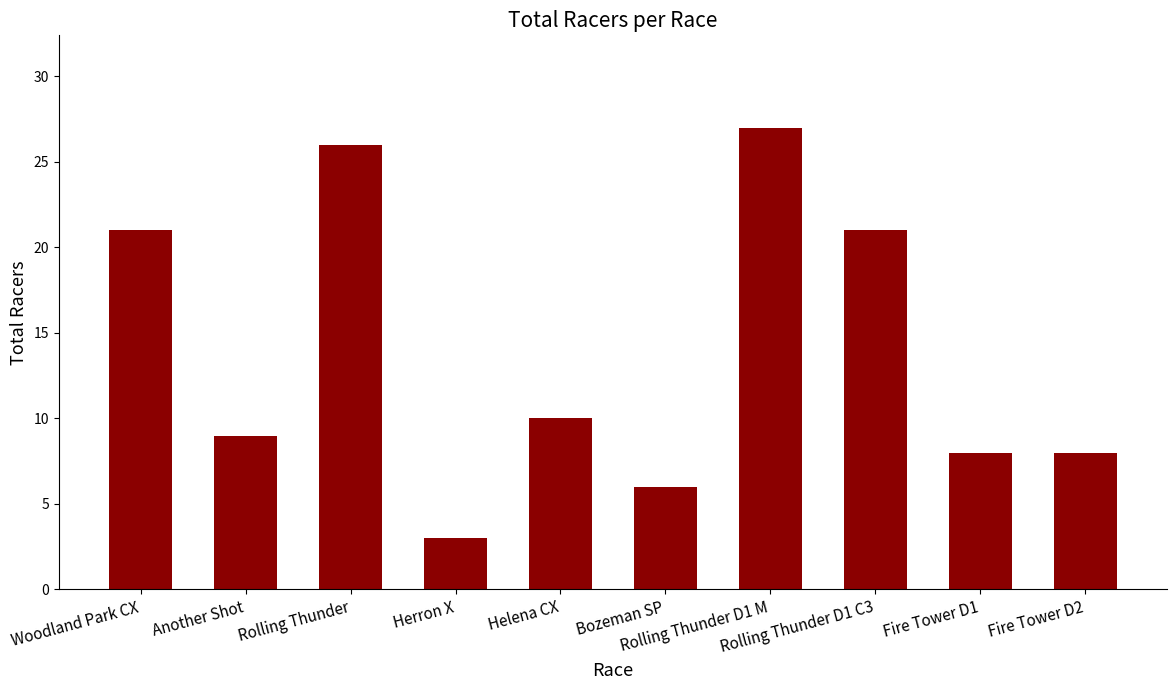

What is the approximate value at Fire Tower D2?

8